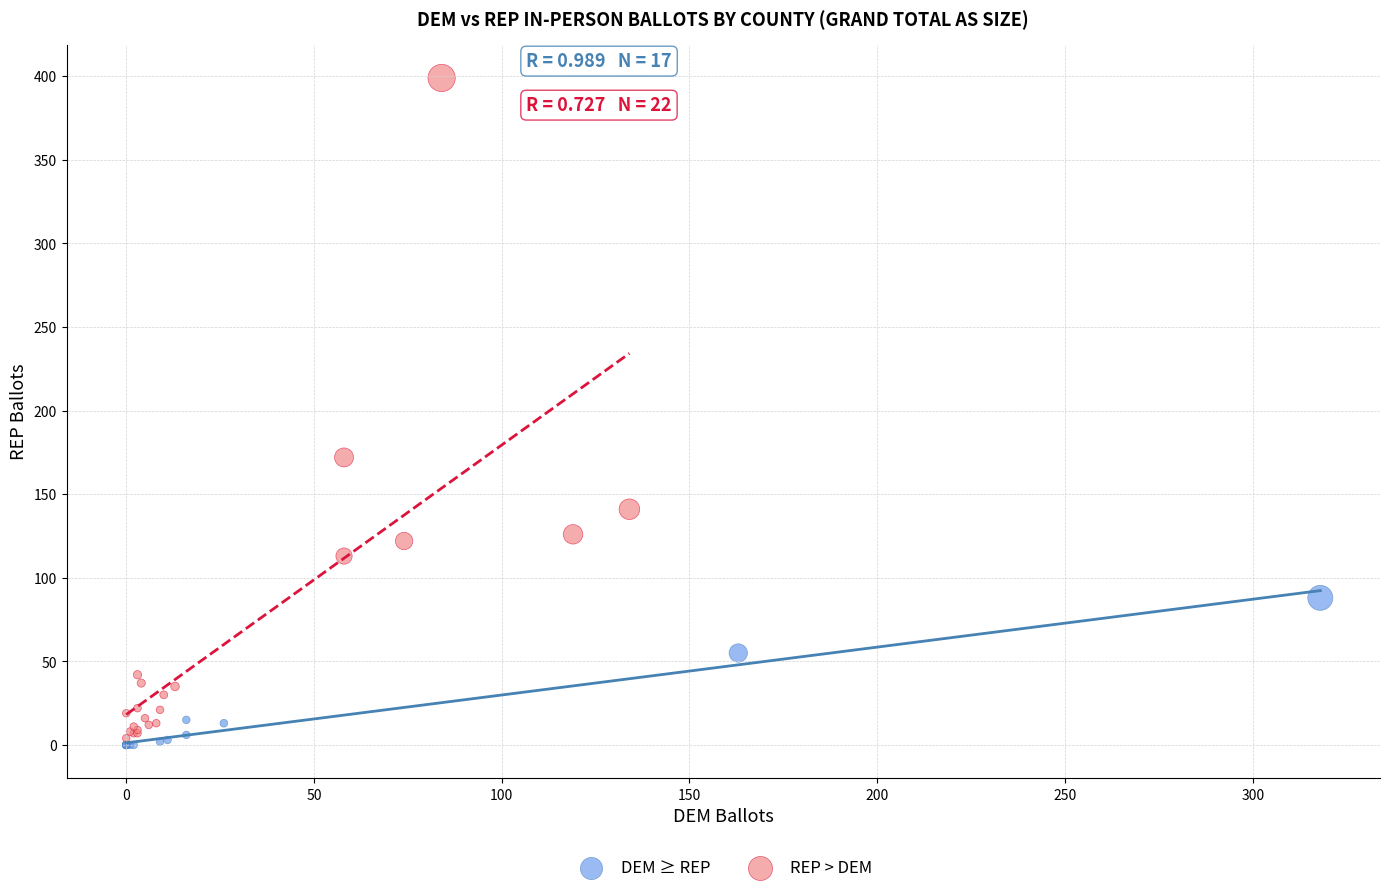

Which series contains the highest Y value?

REP > DEM